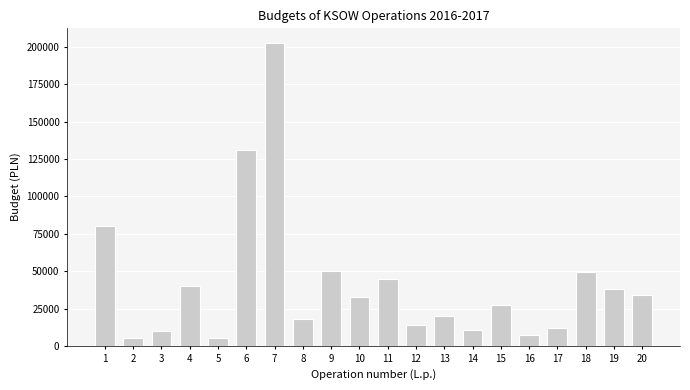

What is the sum of the values at 5 and 17?

17300